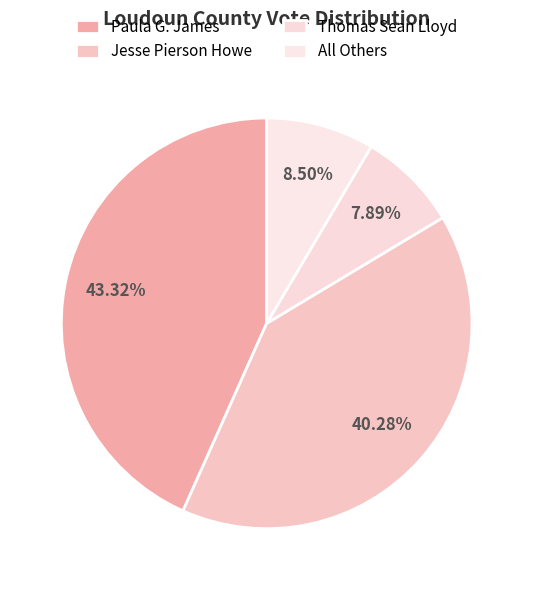

Which slice is the smallest?

Thomas Sean Lloyd